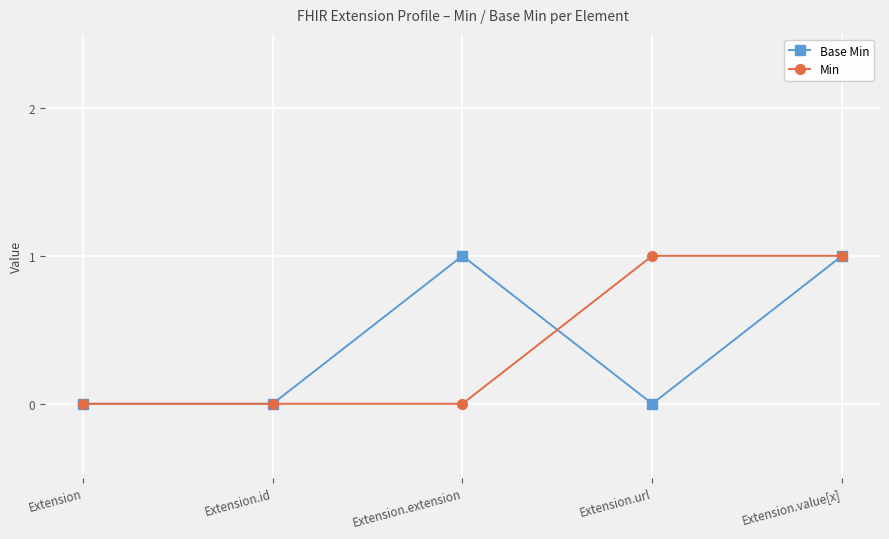

How many lines are shown in the chart?

2